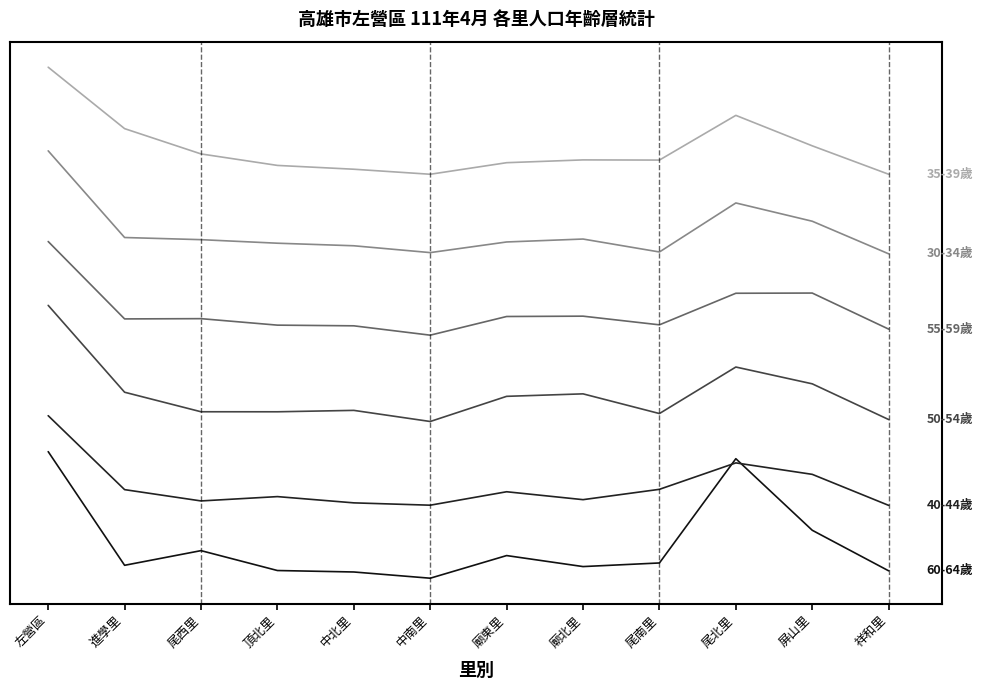

Is it true that 30-34歲 equals 1692.9 at 左營區?

False